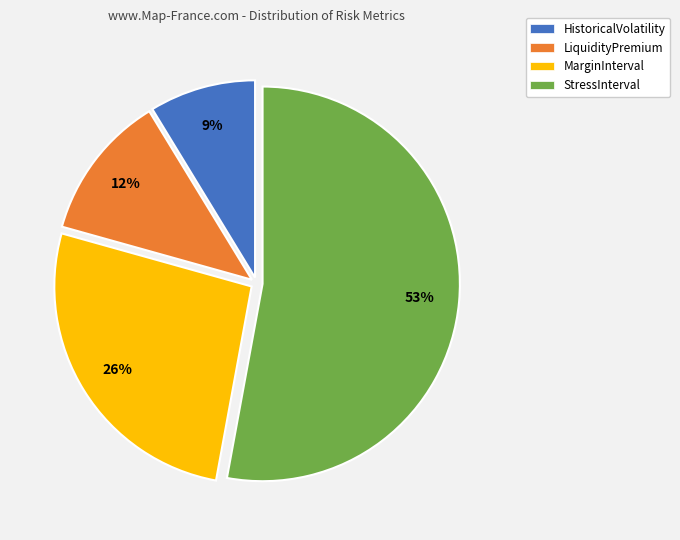

How many segments does this pie chart have?

4